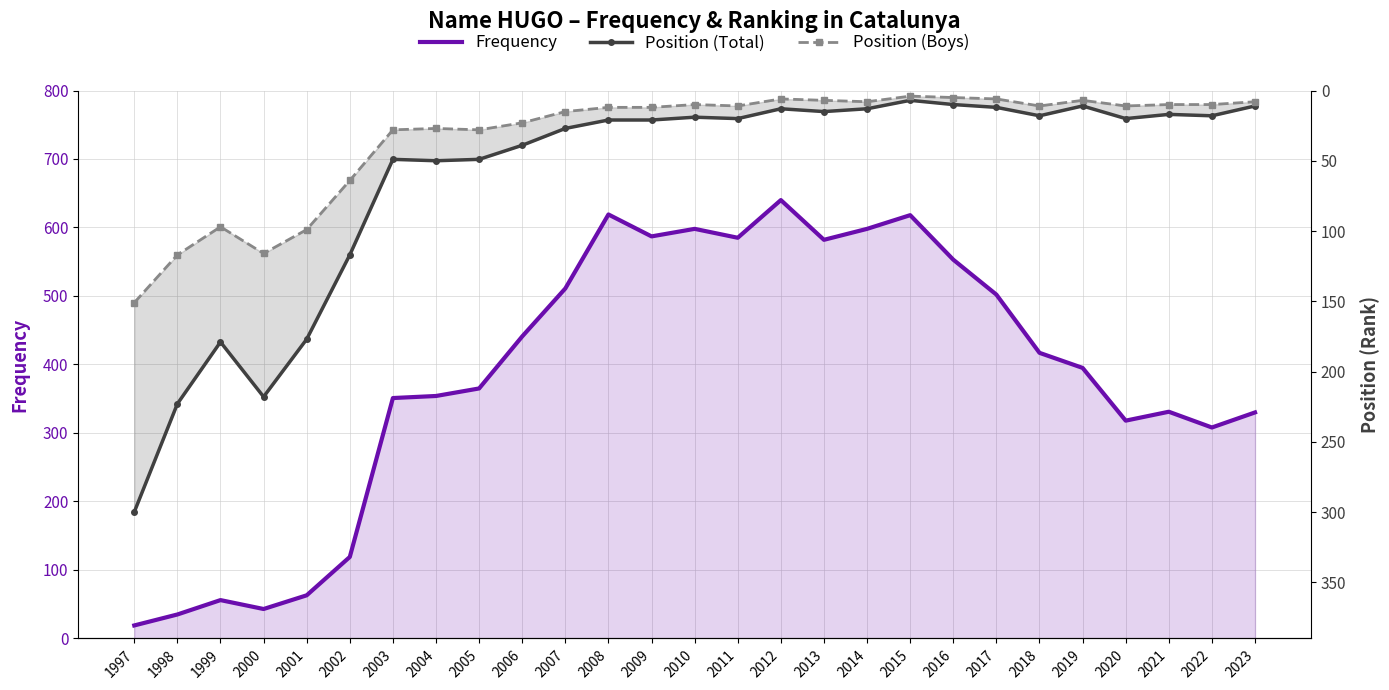

Count the number of data series in this chart.

3